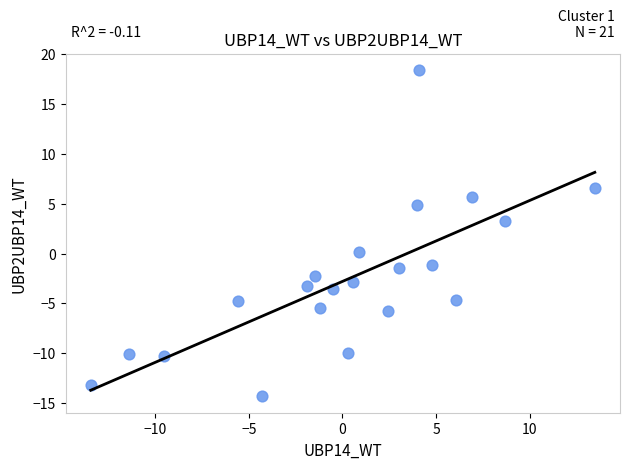

What is the range of Y values (max minus min)?

32.7